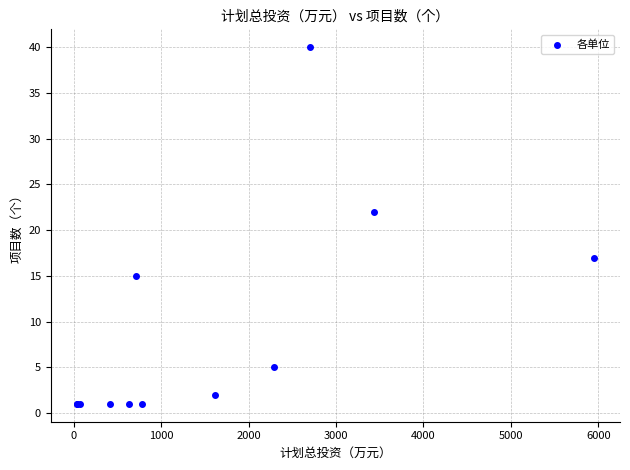

What Y value in the scatter plot is closest to 20?

22